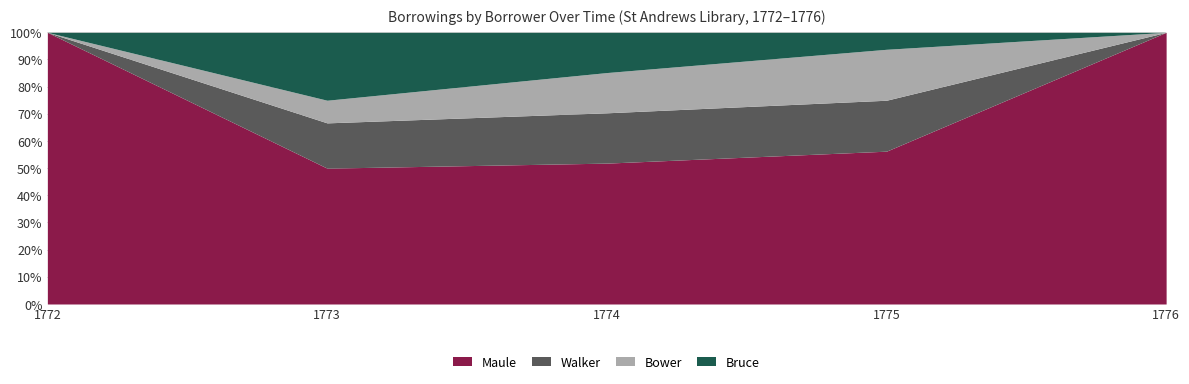

At which label does Bruce first exceed 2?

1773